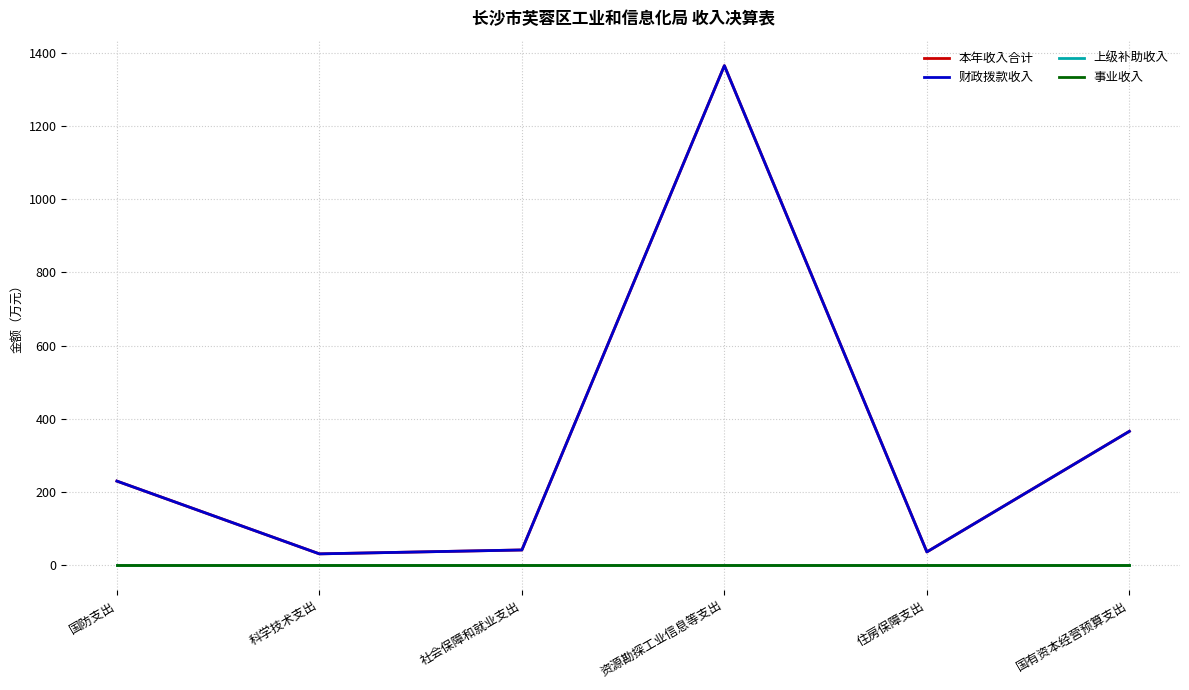

Between 社会保障和就业支出 and 住房保障支出, which is larger?

社会保障和就业支出